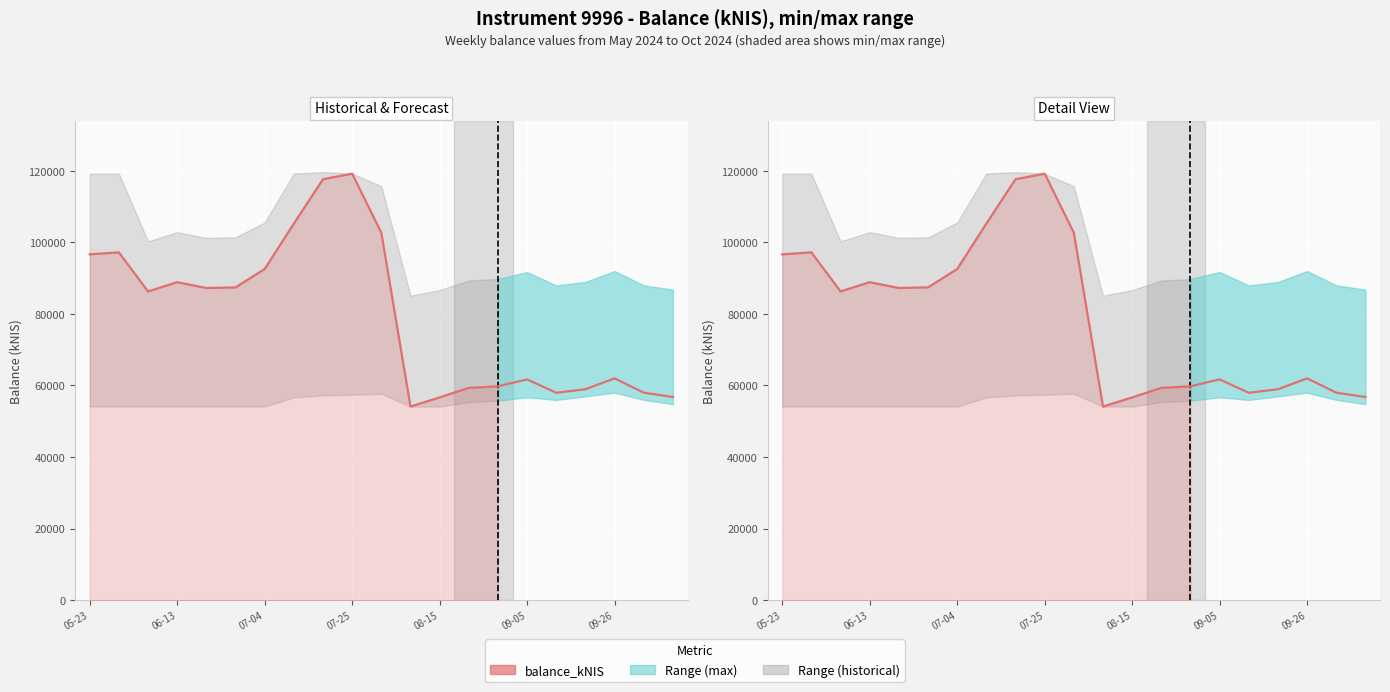

What is the approximate value at 07-25?

119195.4